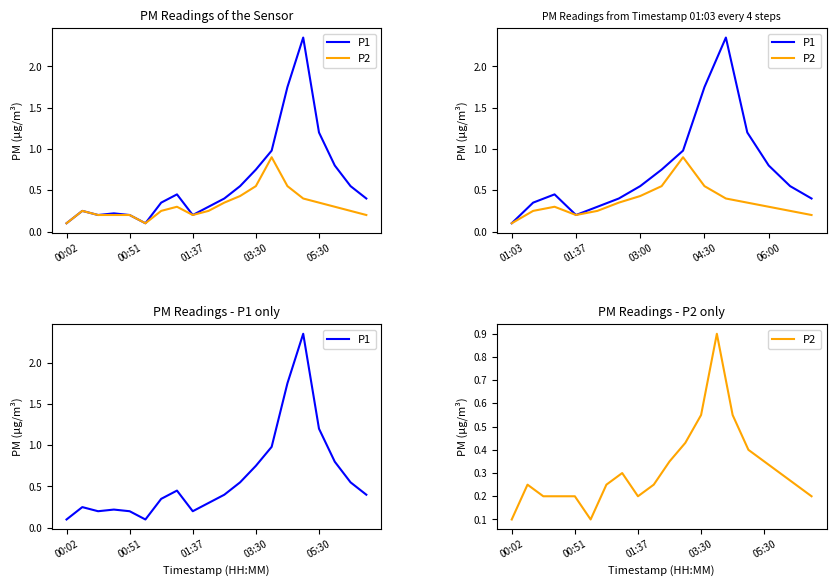

How many lines are shown in the chart?

2